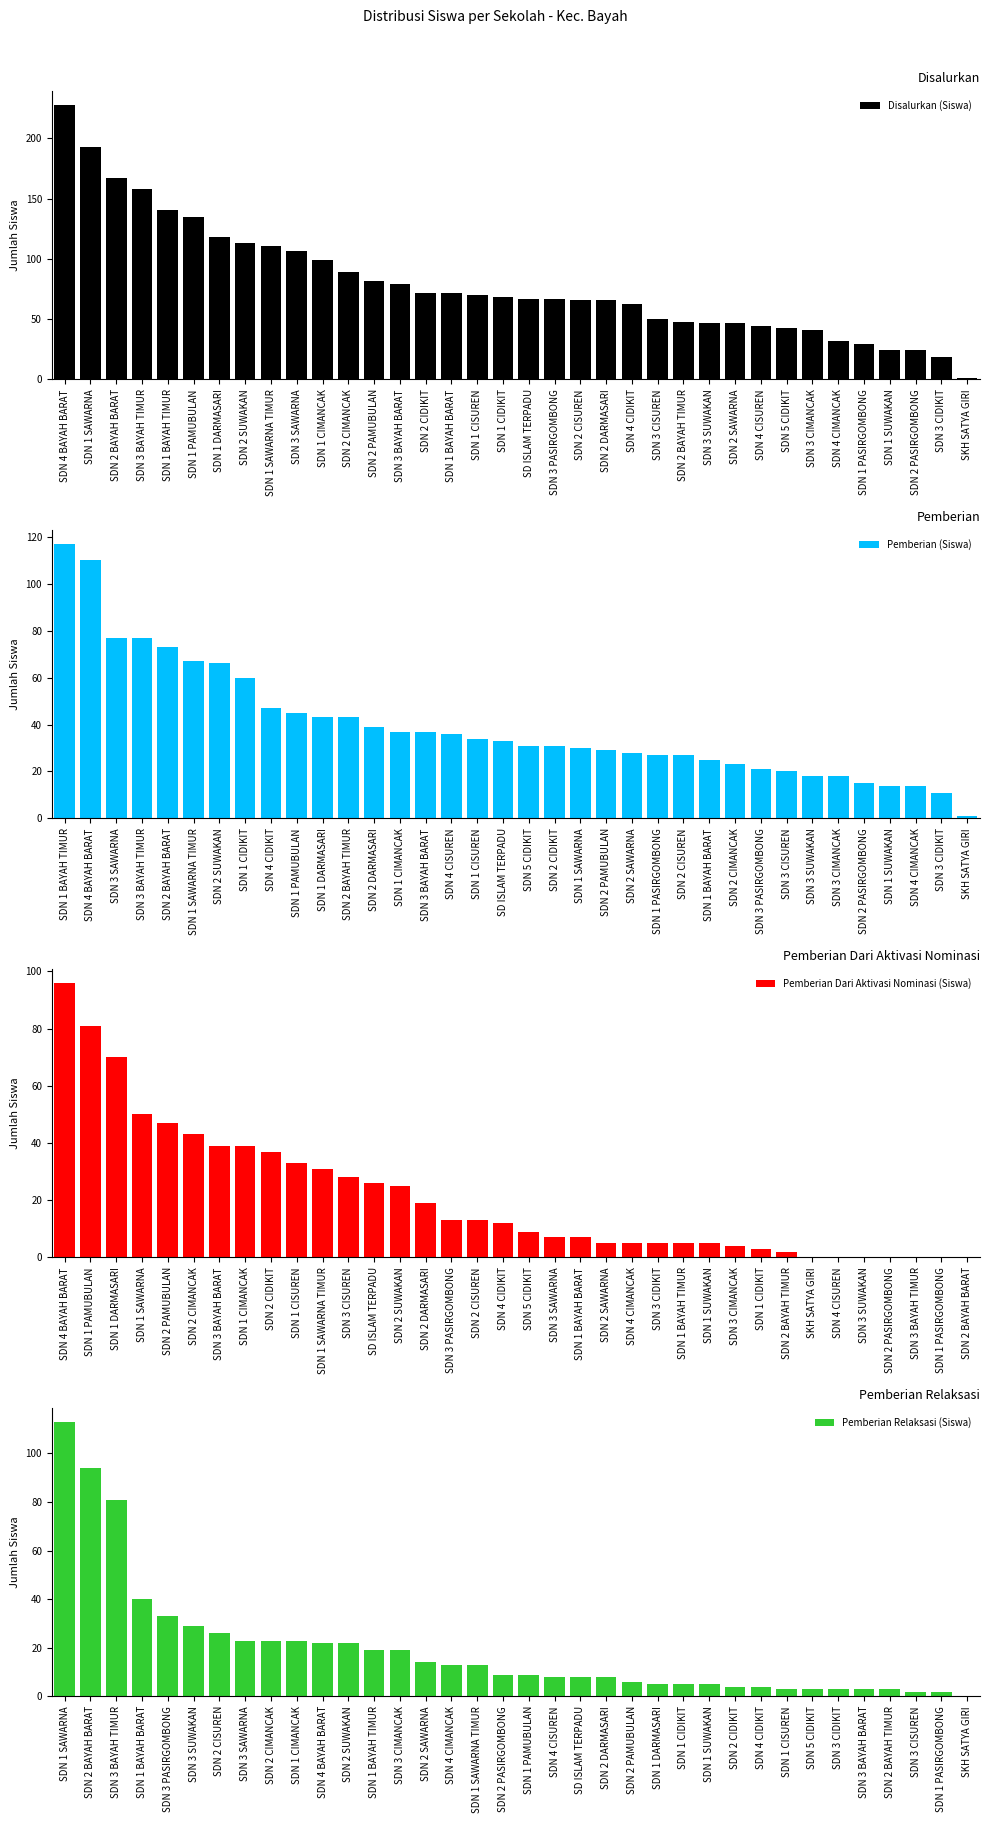

What is the difference between the Pemberian (Siswa) values at SDN 1 DARMASARI and SD ISLAM TERPADU?

10